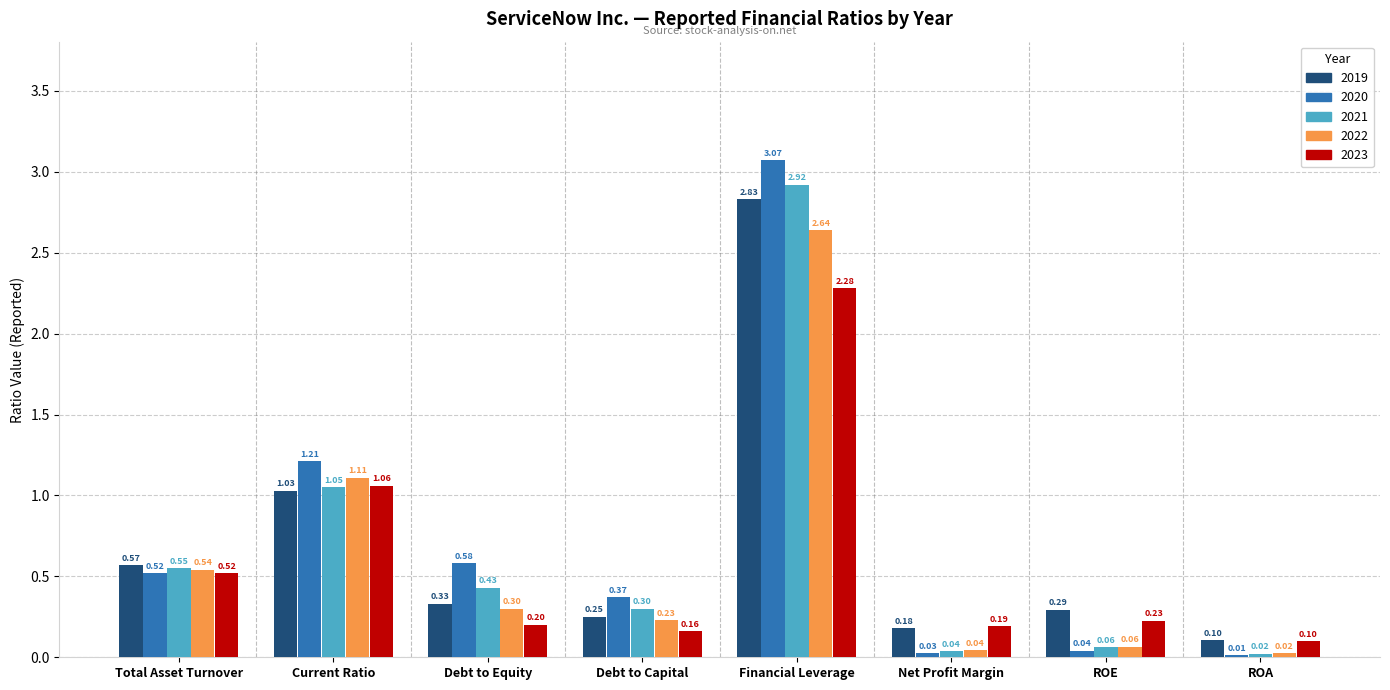

Which label corresponds to the smallest value in the chart?

ROA